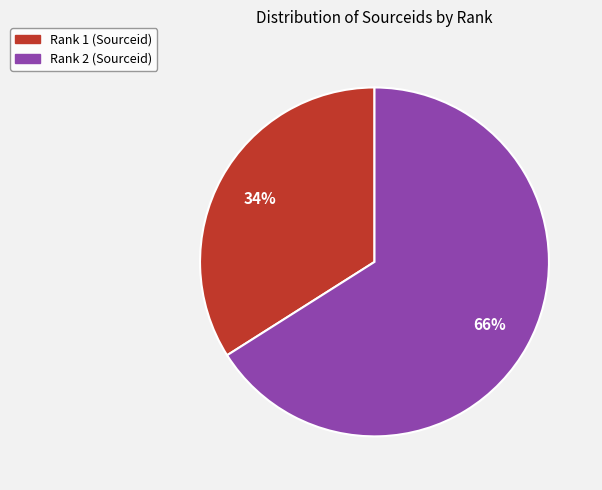

True or false: Rank 1 (Sourceid) accounts for 20% of the total.

False